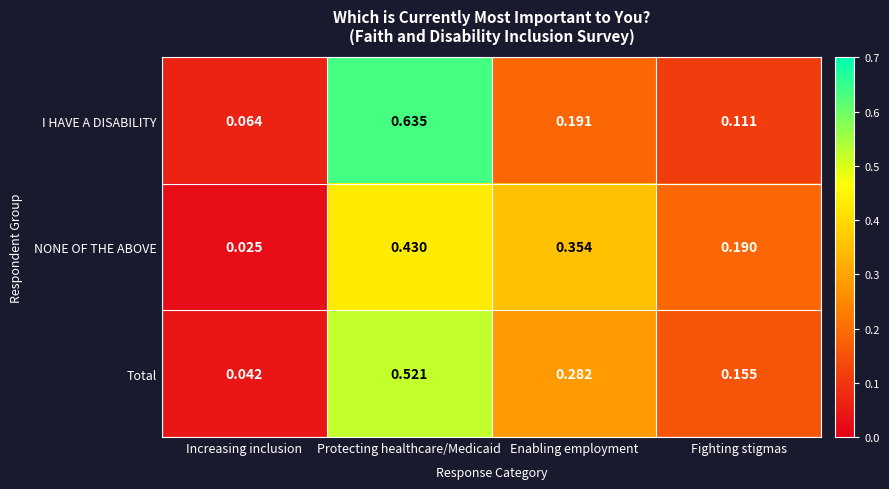

Is the value of I HAVE A DISABILITY at Fighting stigmas greater than the value of Total at Increasing inclusion?

Yes